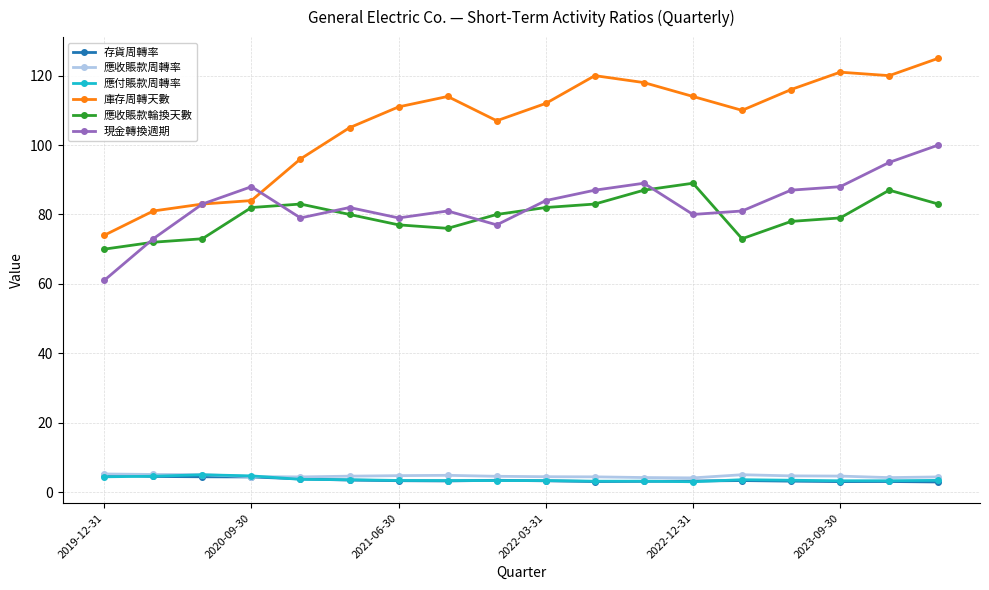

What is the value of the 現金轉換週期 point at the 12th from the left?

89.0